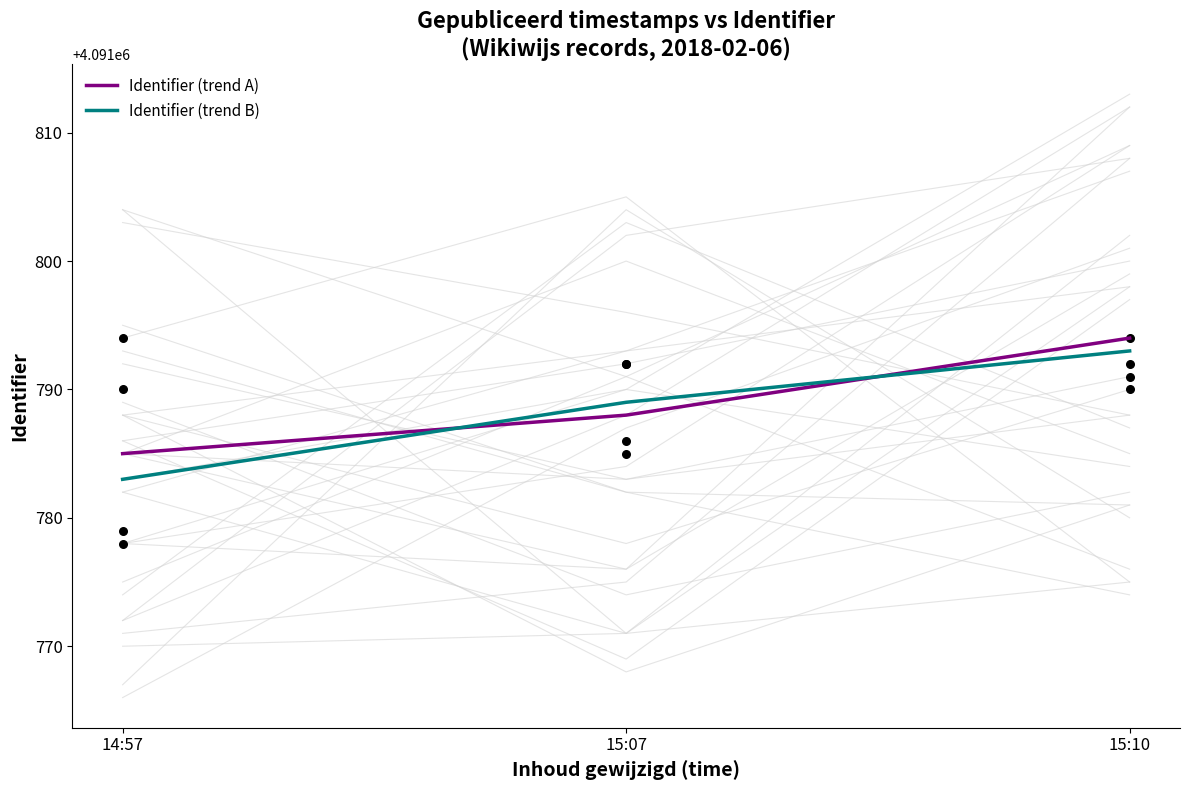

Is the value of Identifier (trend A) at 14:57 greater than the value of Identifier (trend B) at 15:10?

No